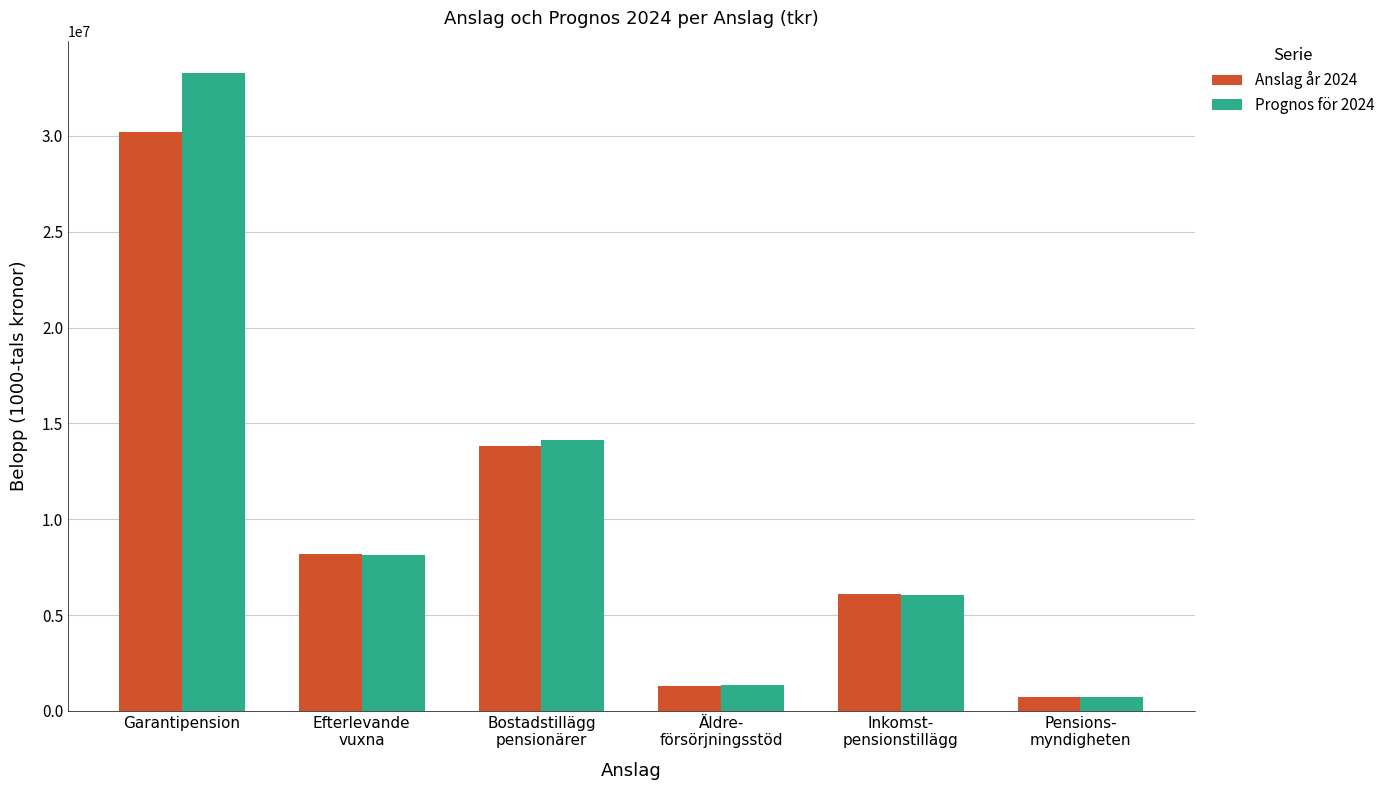

What is the difference between the maximum and minimum values in the Anslag år 2024 series?

29508717